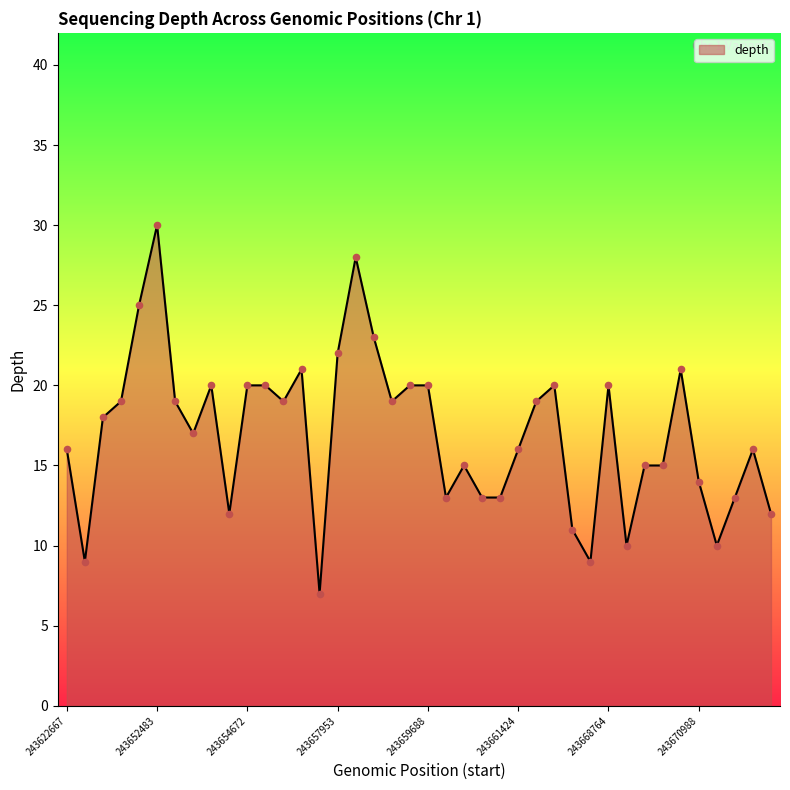

What is the difference between the maximum and minimum values?

23